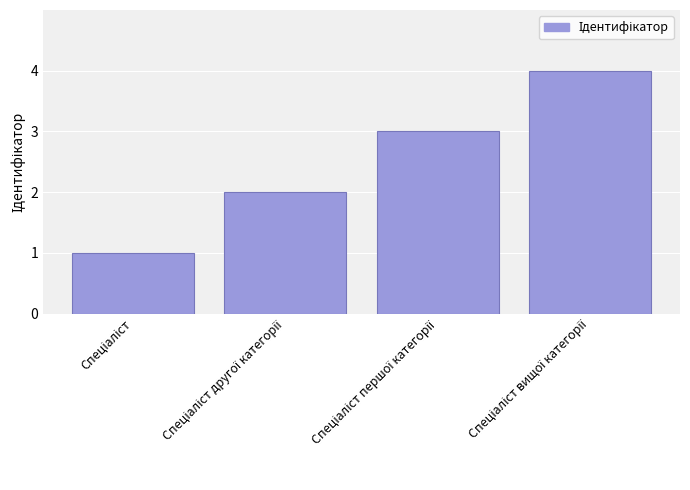

How many values are below 3?

2